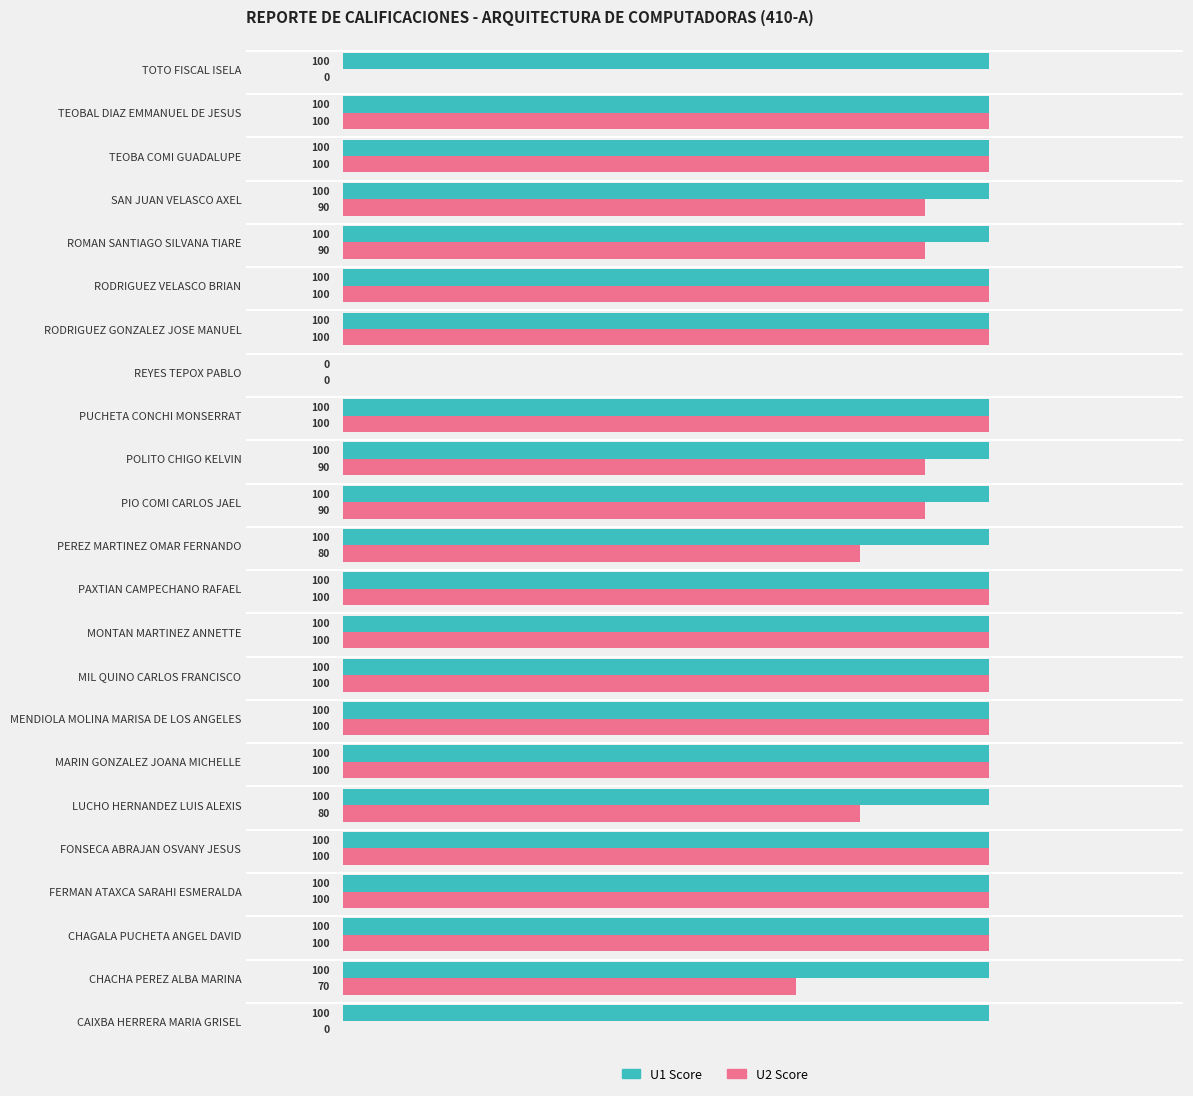

What is the total value across all series at PIO COMI CARLOS JAEL?

190